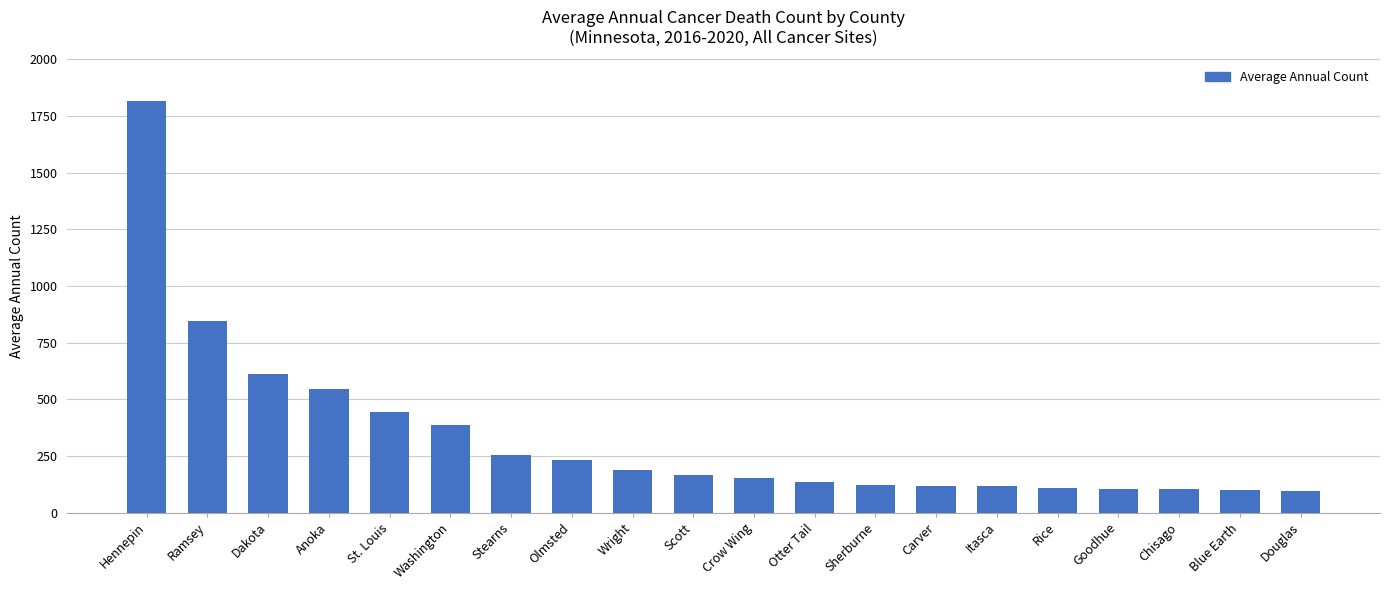

What is the sum of the values at Olmsted and Douglas?

328